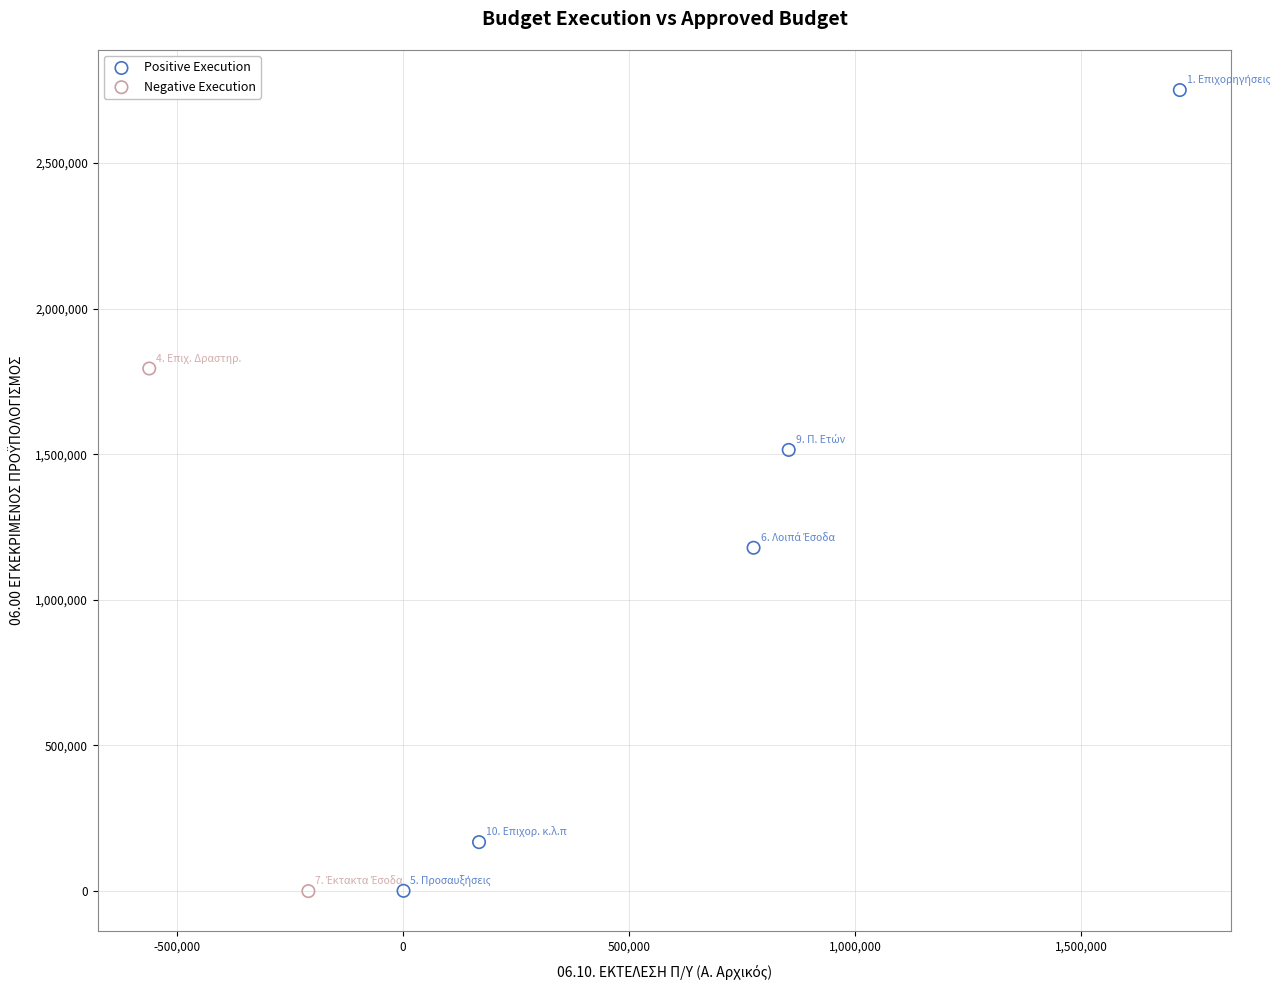

What are all the series names shown in the legend?

Positive Execution, Negative Execution